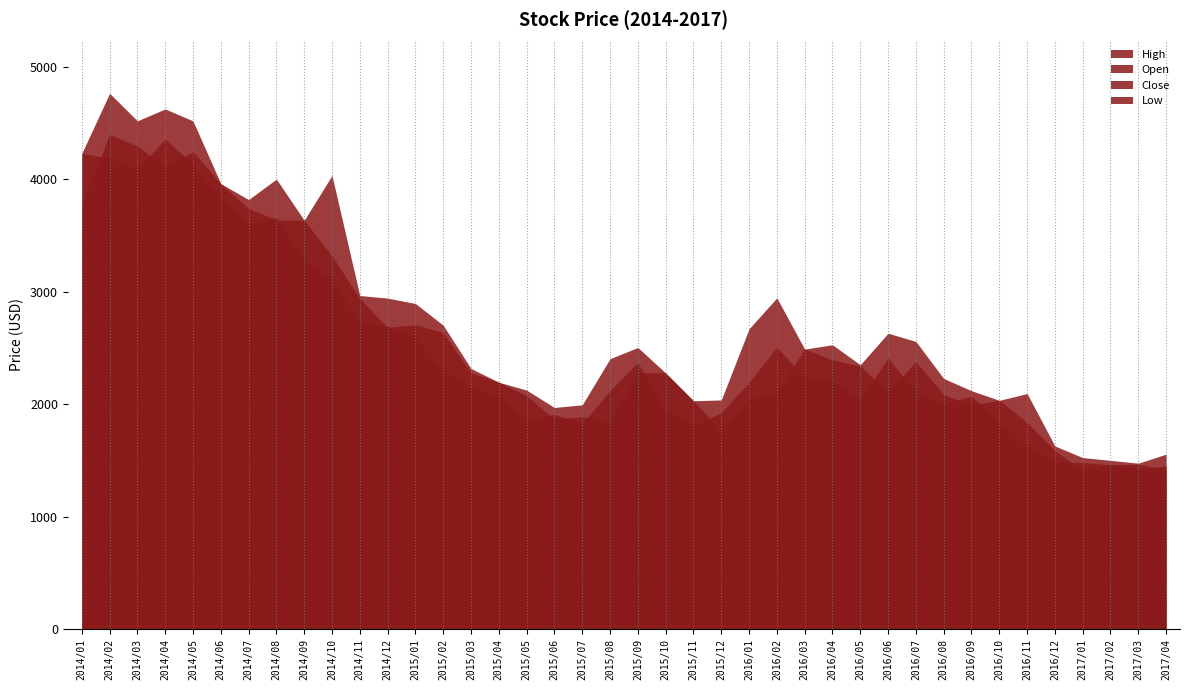

What is the sum of all Close values?

99376.8